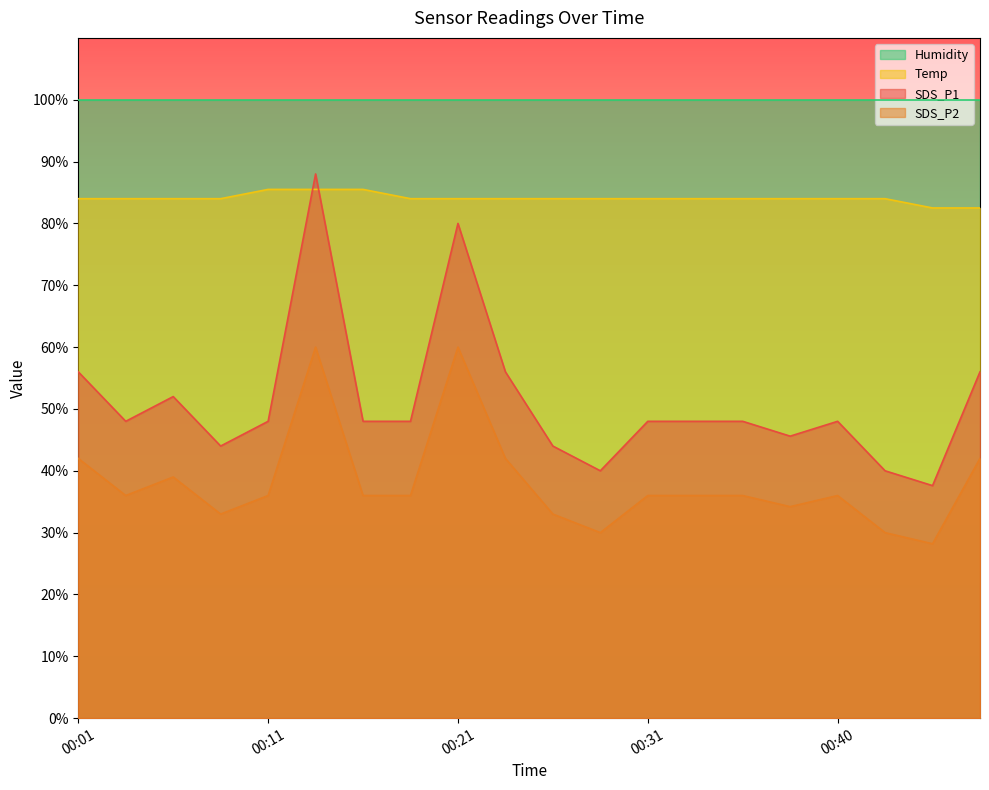

True or false: SDS_P1 and SDS_P2 cross at least once.

False